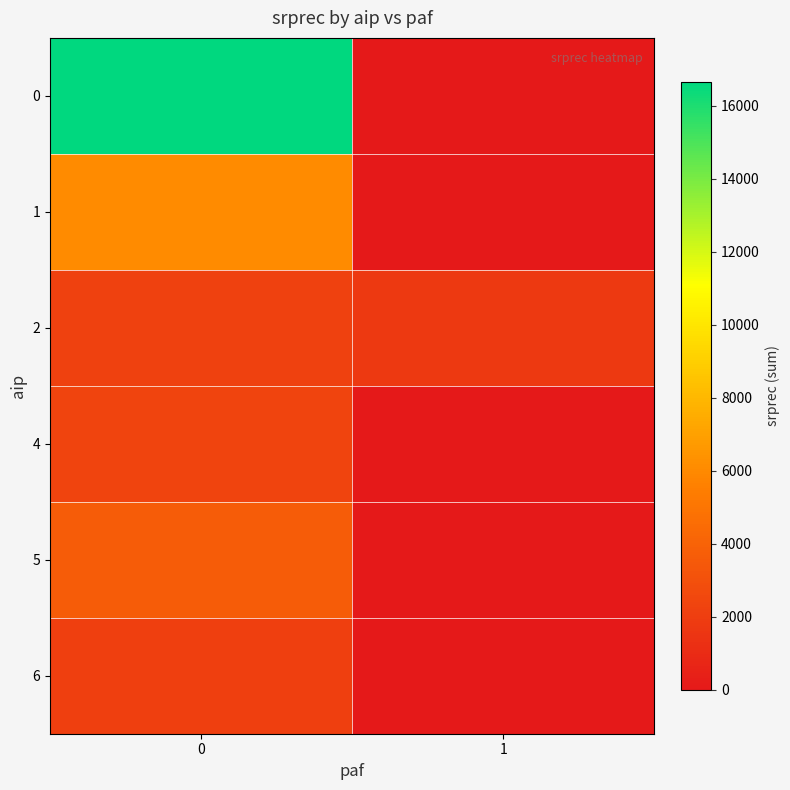

Reading right to left, list all the values displayed in this chart.

0: 1=0	0=16666
1: 1=0	0=6108
2: 1=1800	0=2200
4: 1=0	0=2400
5: 1=0	0=3706
6: 1=0	0=2100